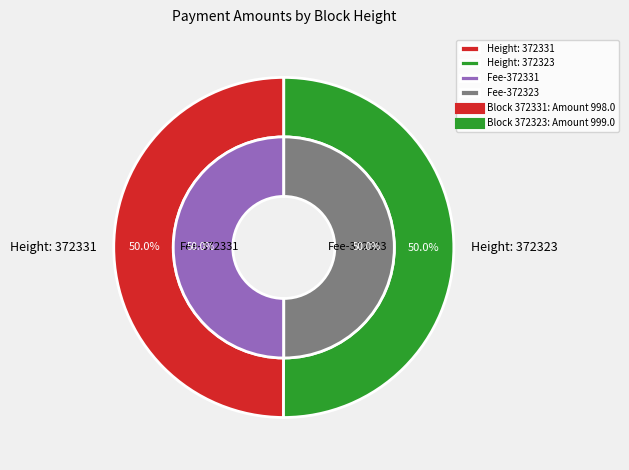

What percentage is the 372331 slice, to the nearest percent?

50%